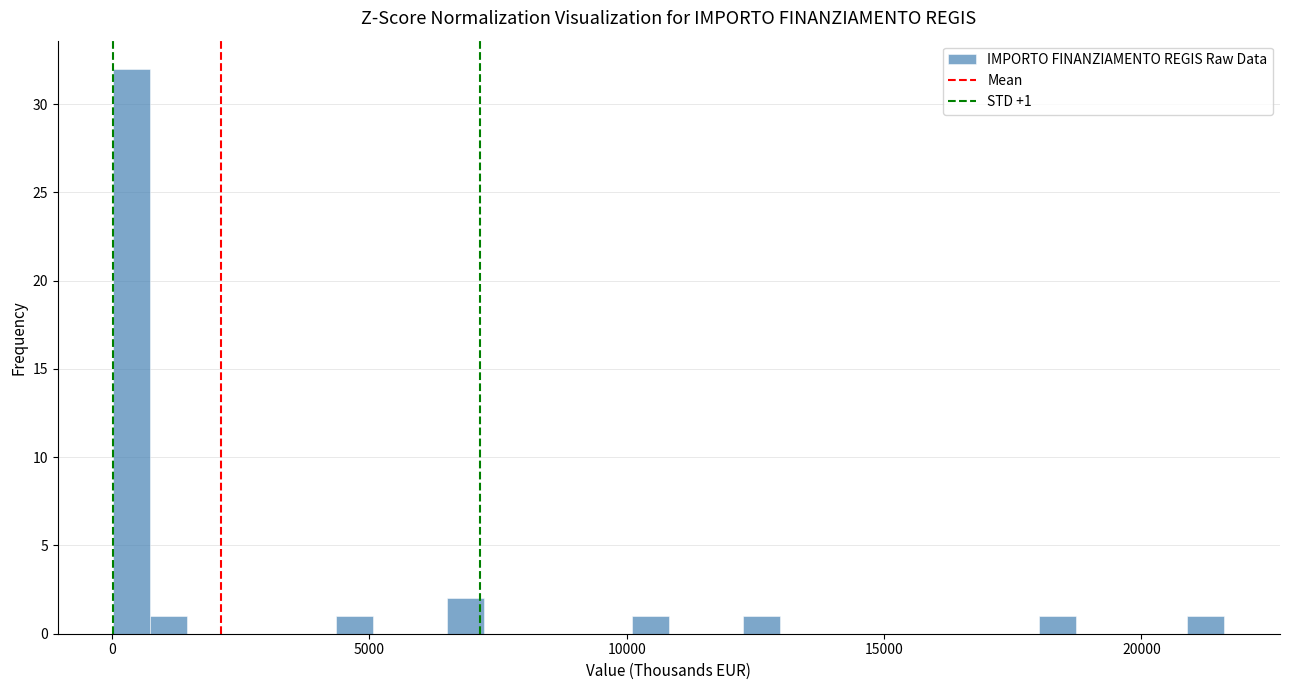

Read against the x-axis, roughly where is the centre of the tallest bar?

500